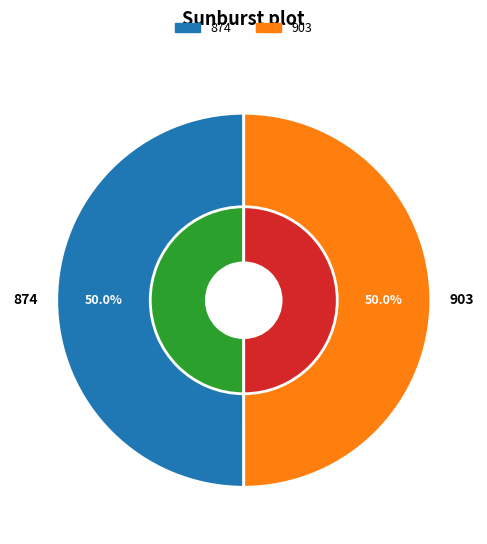

Combined, what portion of the pie is 903 and 874?

100.0%